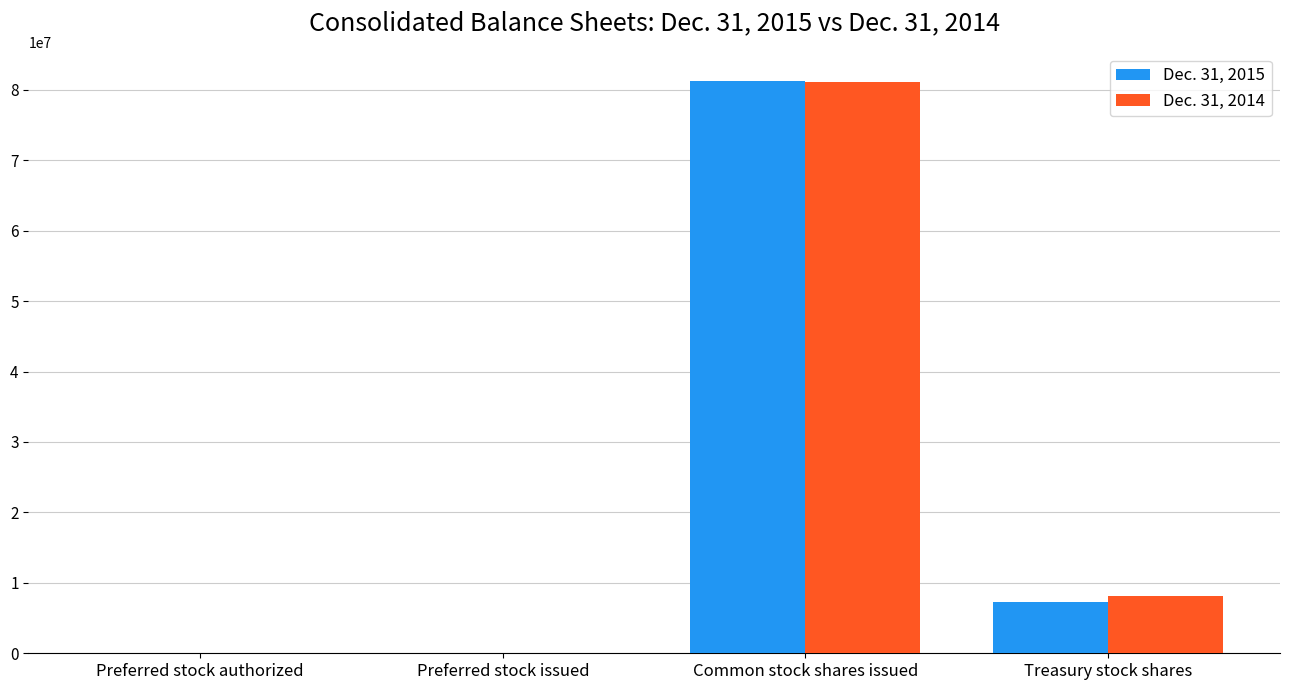

Is the value of Dec. 31, 2014 at Treasury stock shares greater than the value of Dec. 31, 2015 at Preferred stock authorized?

Yes